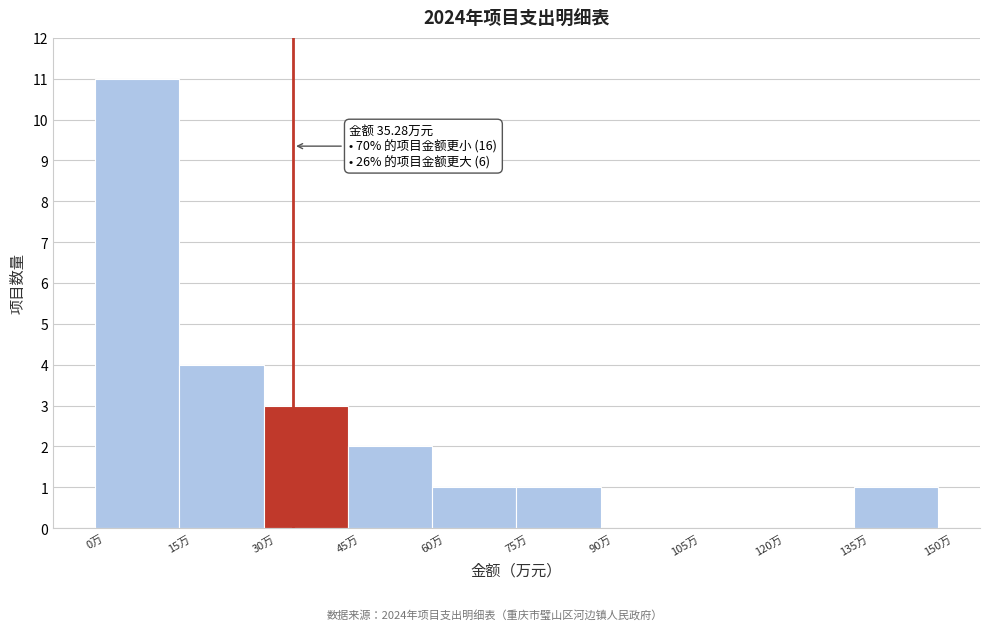

Which range on the x-axis has the tallest bar?

0 to 15